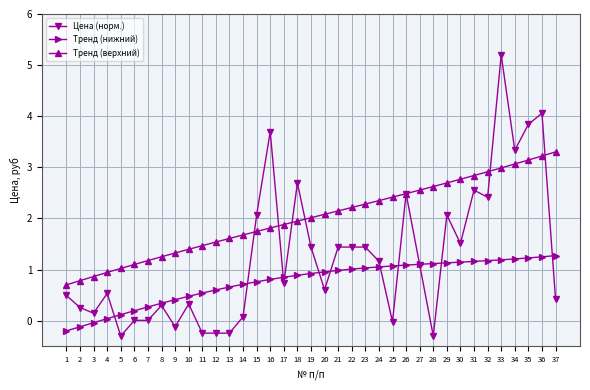

Which category has the highest value across all series?

33